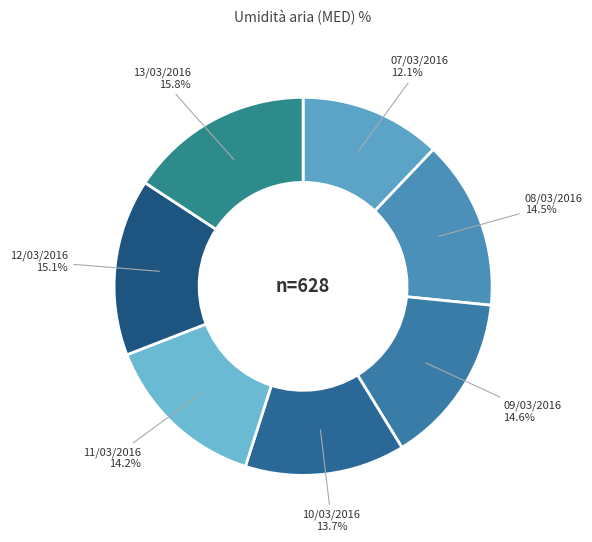

Is there any slice that represents more than half of the pie?

No